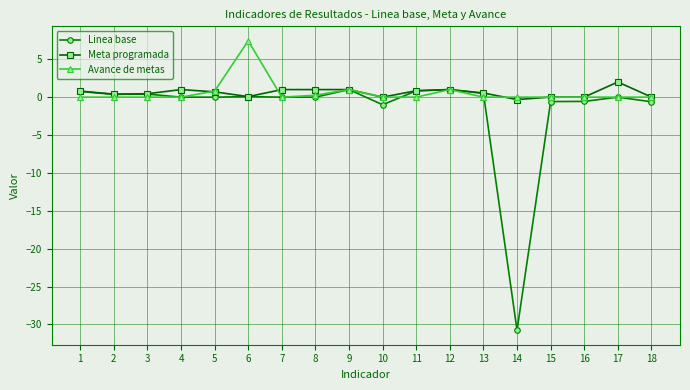

What is the minimum value shown in the chart?

-30.8